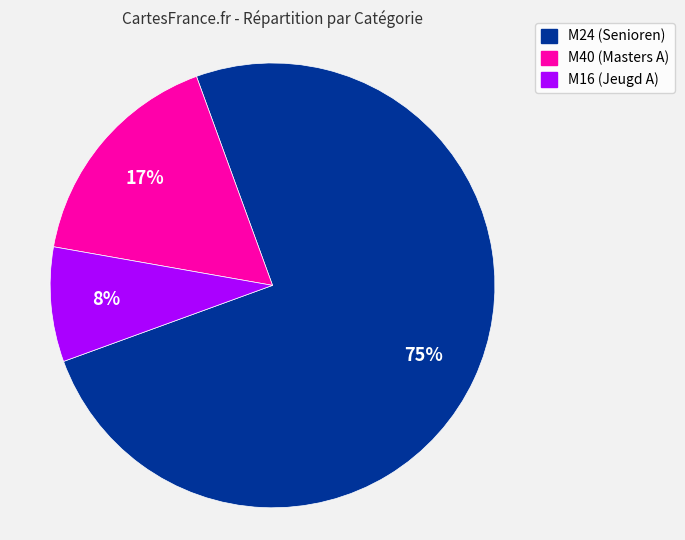

True or false: M16 (Jeugd A) accounts for 21% of the total.

False